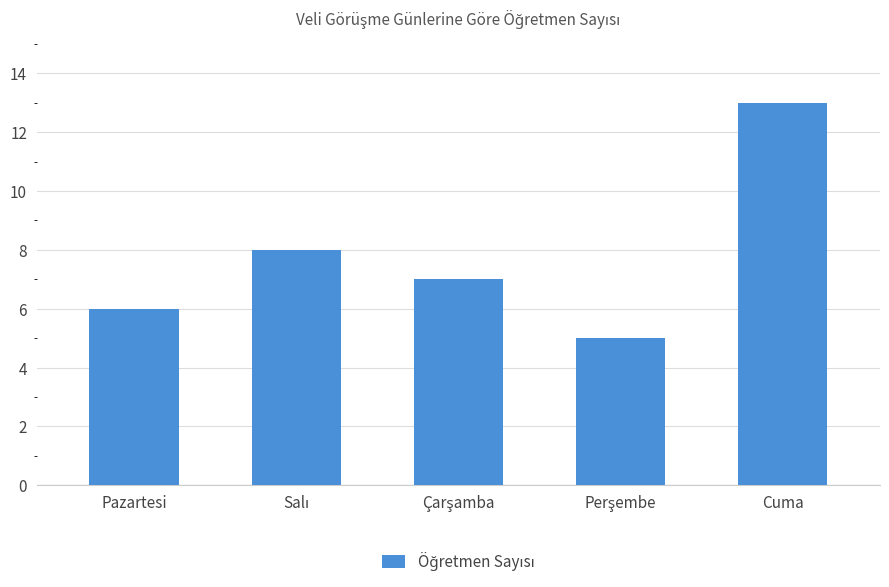

What value does the data have at Pazartesi?

6